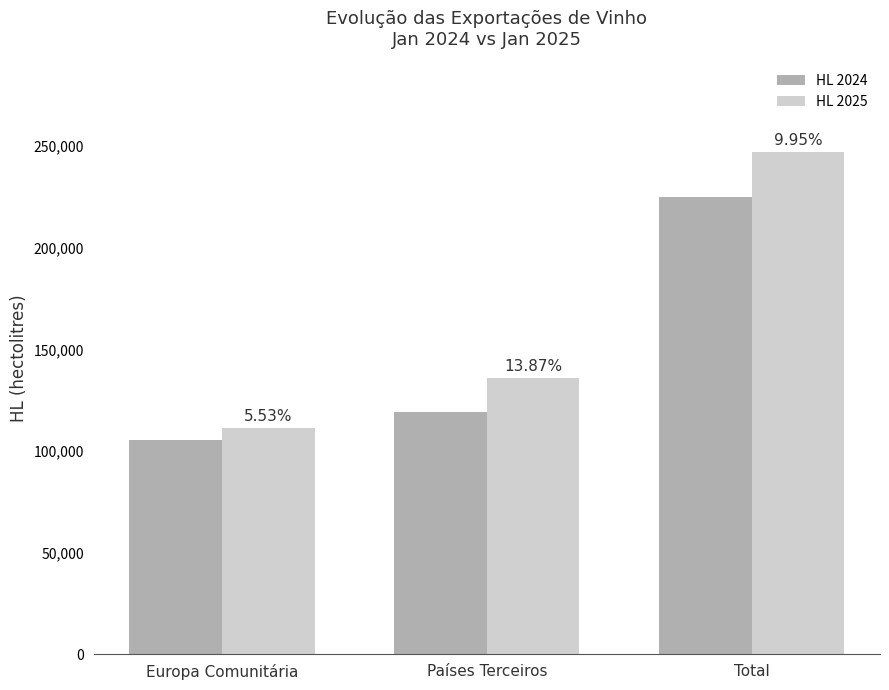

What is the difference between the HL 2024 values at Europa Comunitária and Total?

119253.2